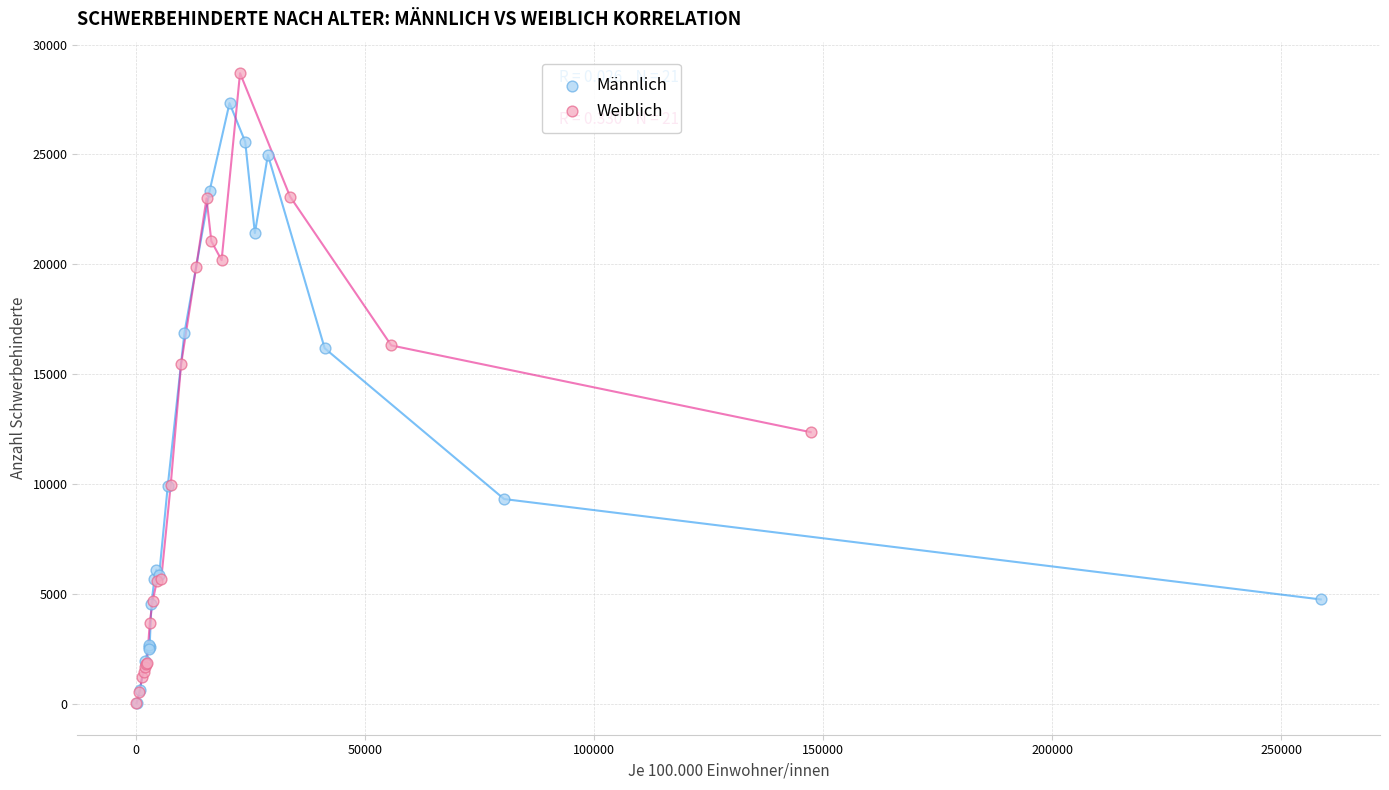

Which series reaches the maximum Y coordinate?

Weiblich